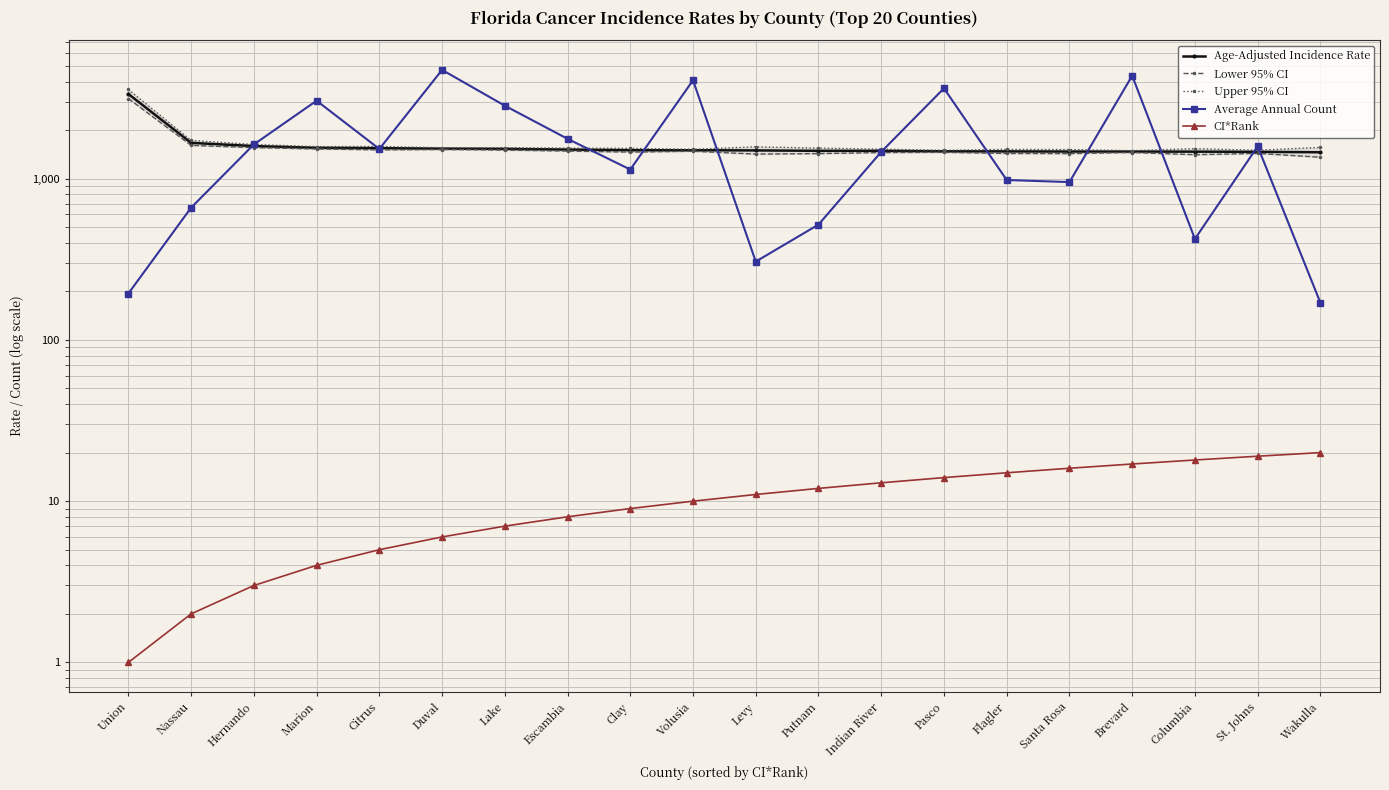

Where does the CI*Rank series first go above 11?

Putnam